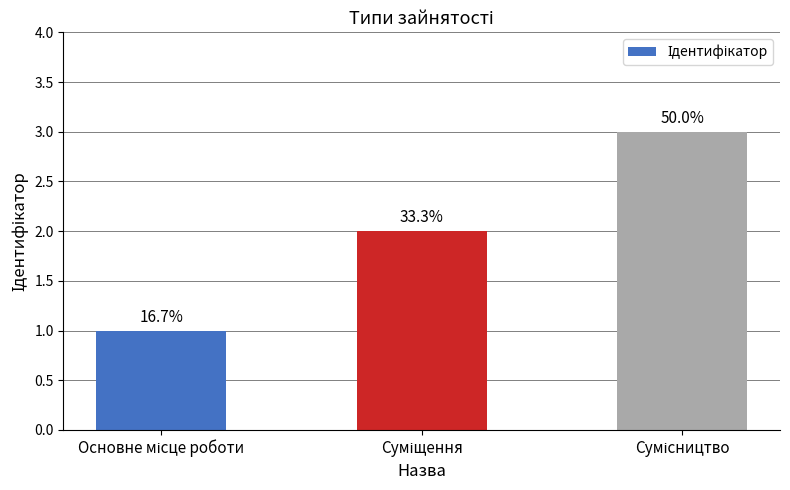

Are the bars horizontal?

No